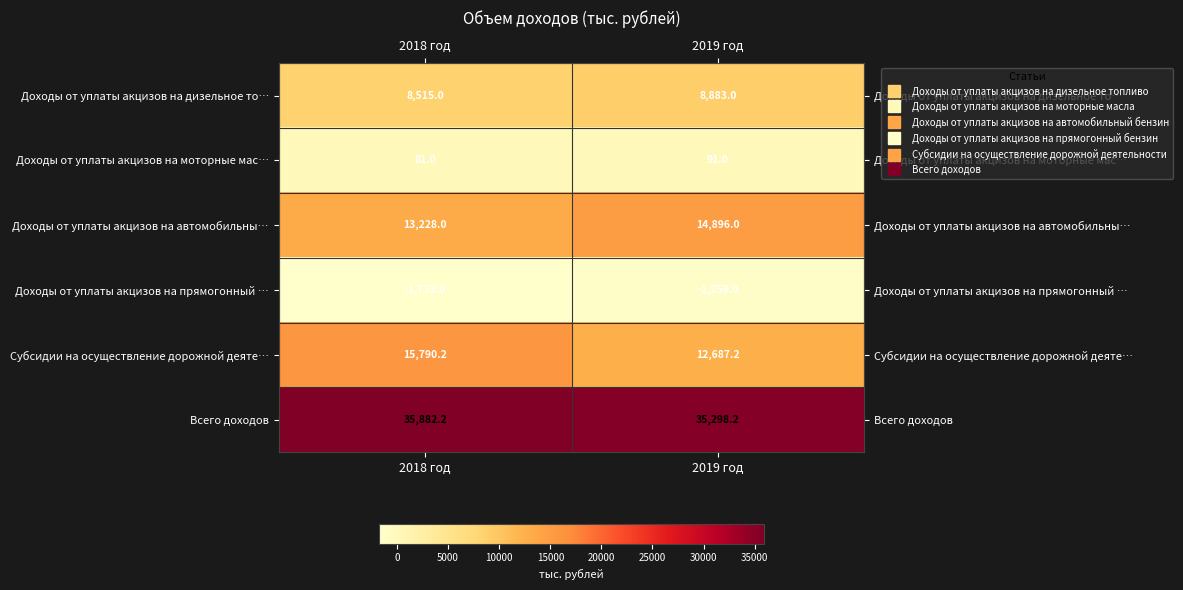

What is the sum of the Доходы от уплаты акцизов на дизельное то… values at 2019 год and 2018 год?

17398.0